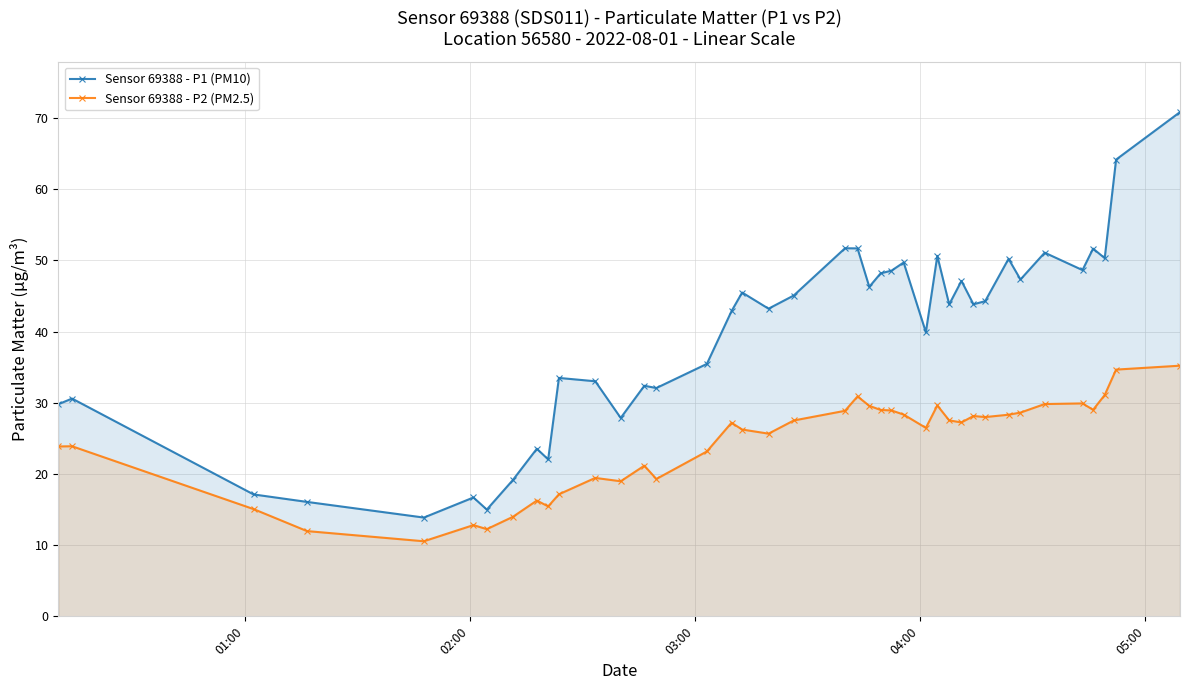

What is the value of the Sensor 69388 - P1 (PM10) point at the 10th from the left?

22.1